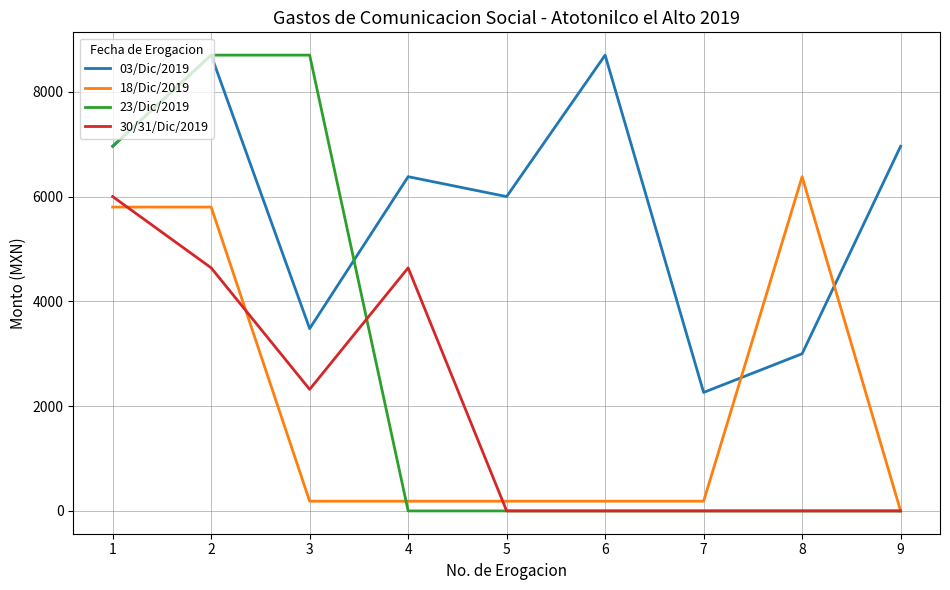

What is the spread (max minus min) of values at 1?

1160.0